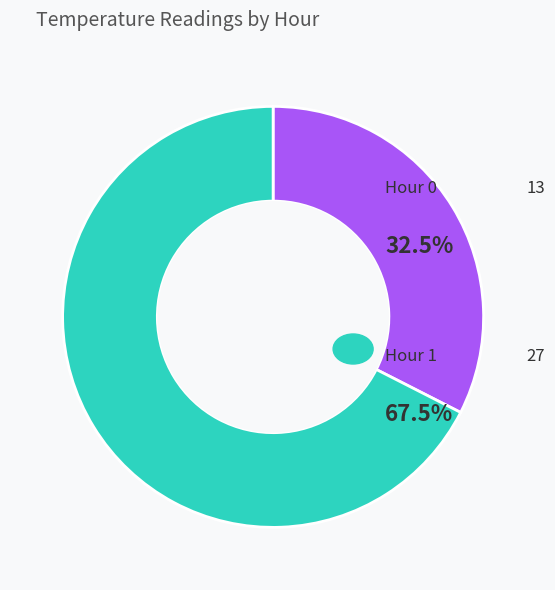

How many slices are in this pie chart?

2